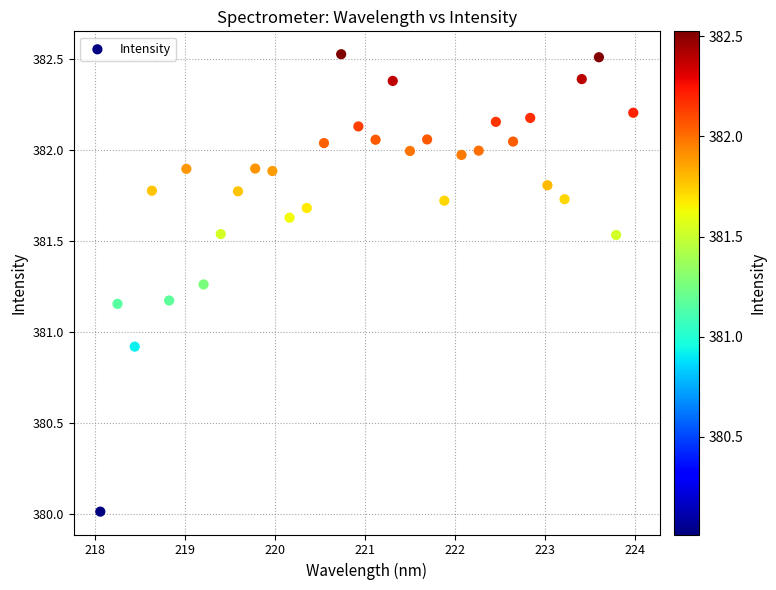

What Y value in the scatter plot is closest to 381?

380.9